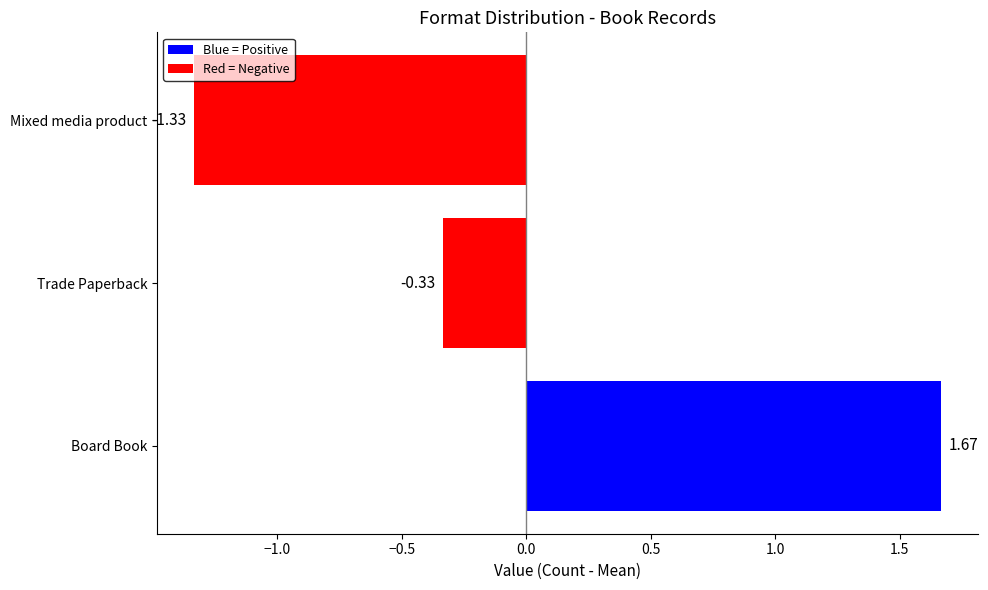

What is the sum of the values at Mixed media product and Board Book?

0.3